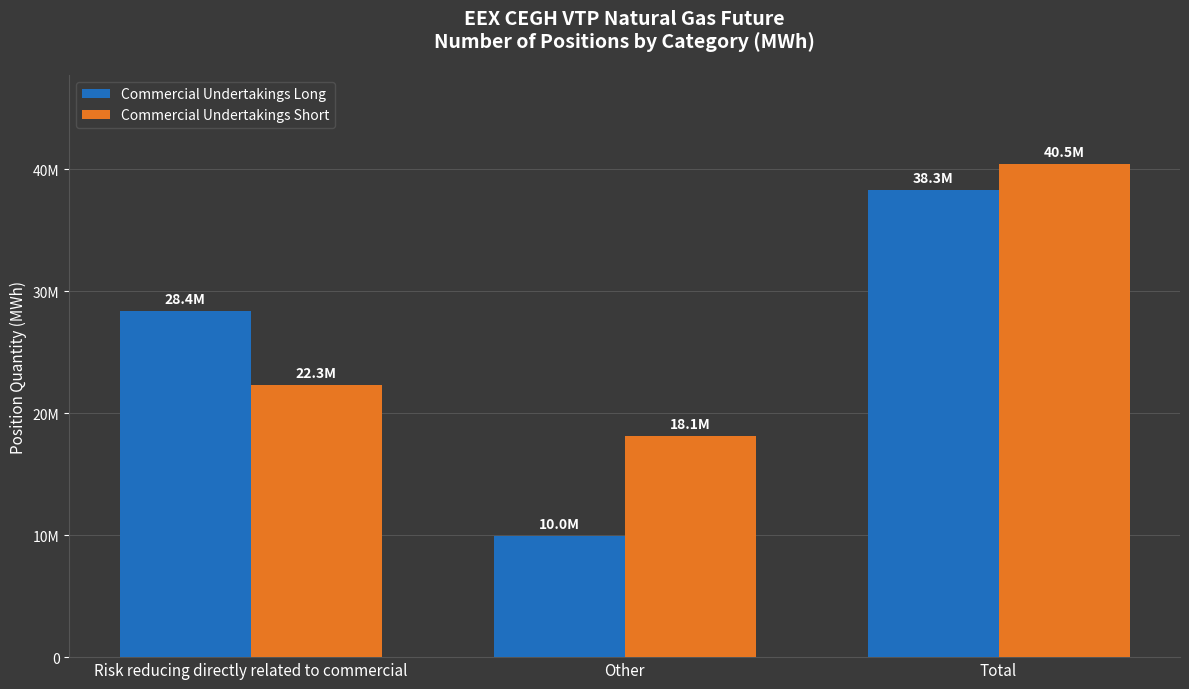

Is the value of Commercial Undertakings Long at Total greater than the value of Commercial Undertakings Short at Total?

No